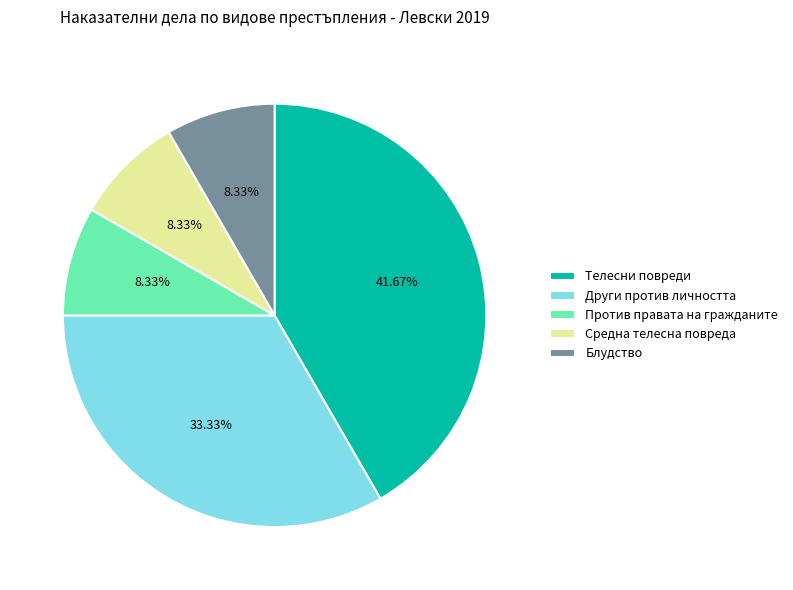

Is Други против личността the majority of the pie?

No